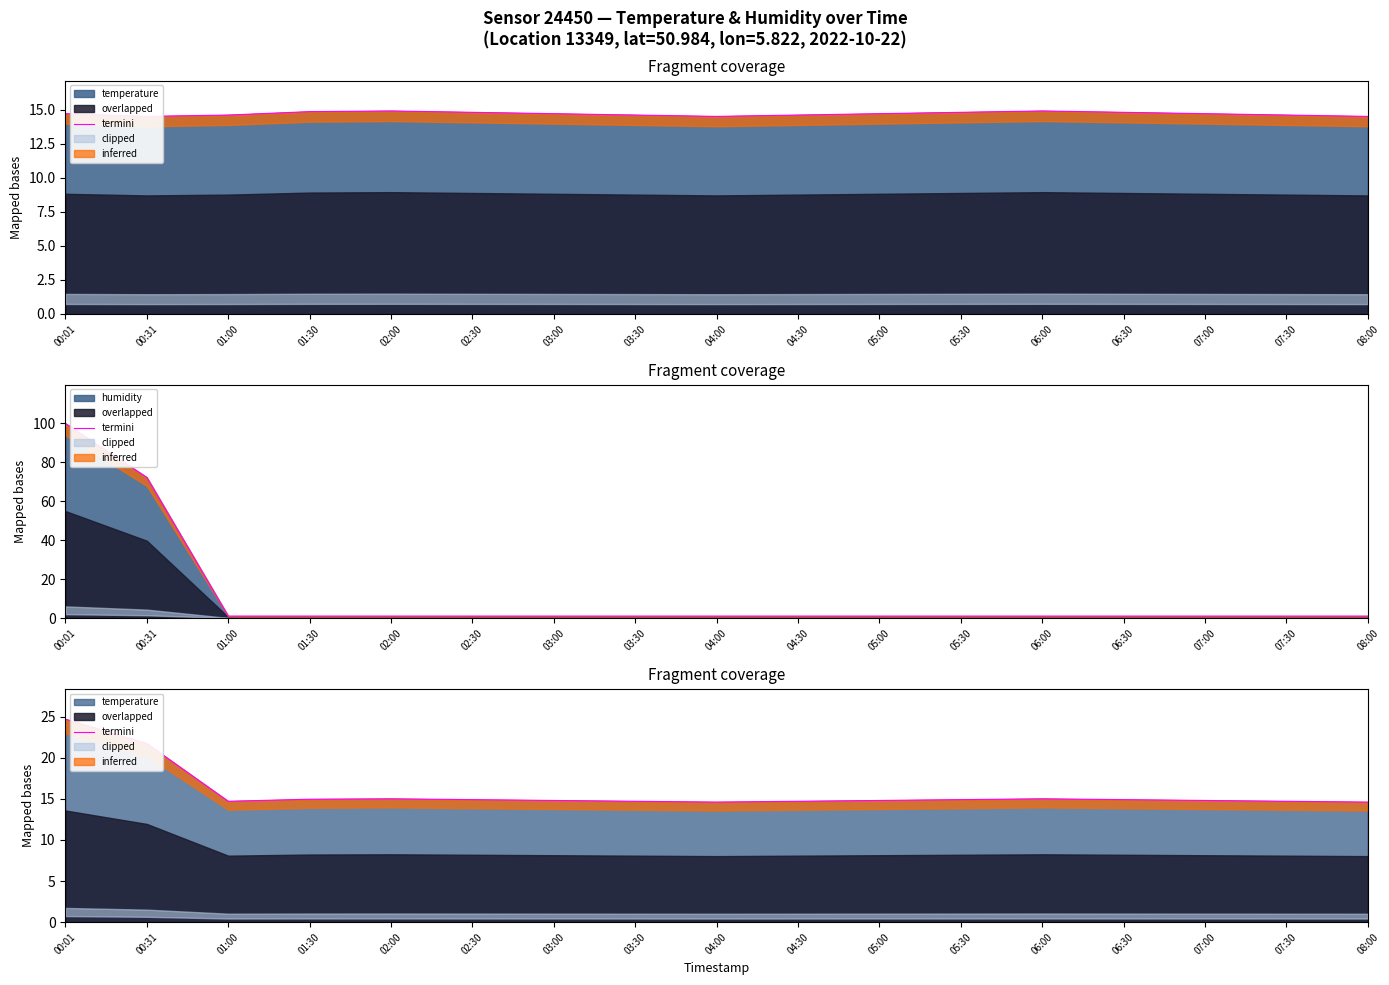

What is the label of the 1st point from the right?

08:00